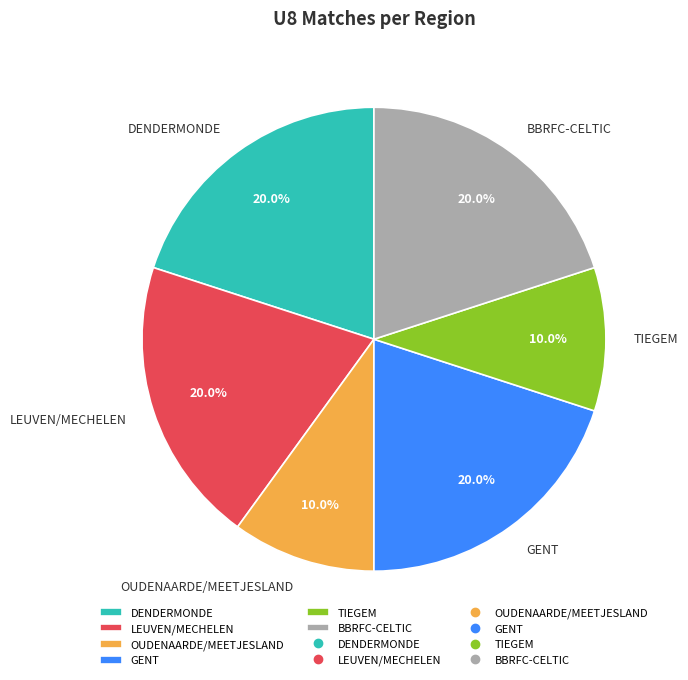

Do DENDERMONDE and OUDENAARDE/MEETJESLAND together represent more than half of the pie?

No